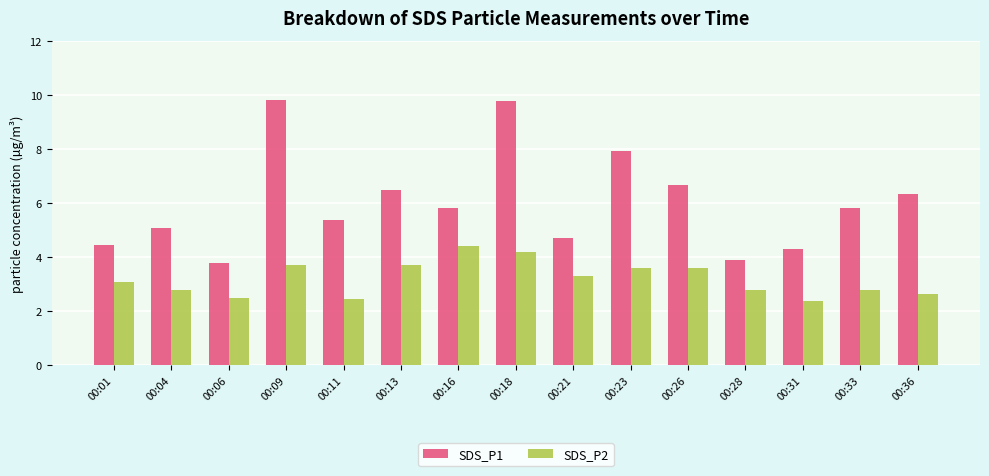

What is the minimum value shown in the chart?

2.4